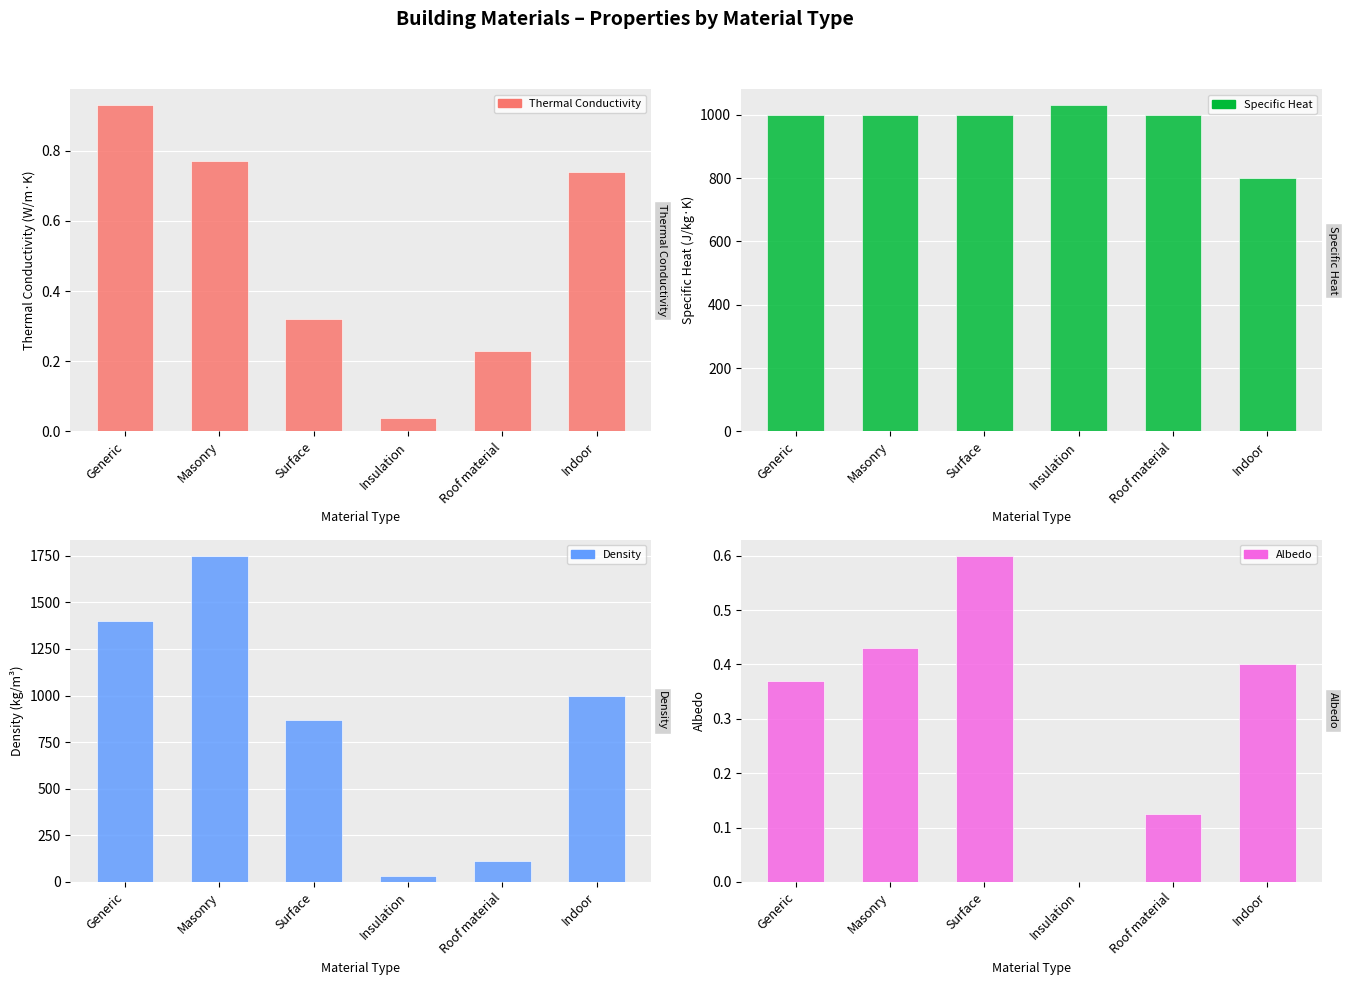

How many data points in Albedo are above 0?

5